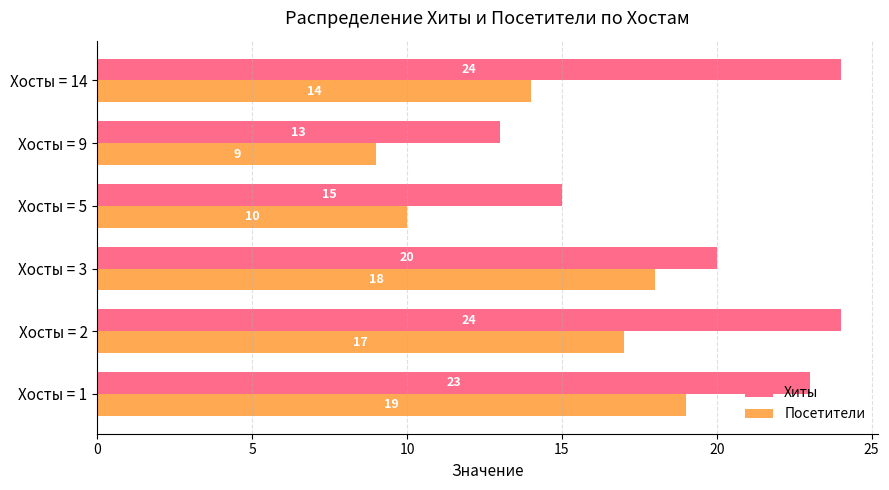

What is the sum of all Хиты values?

119